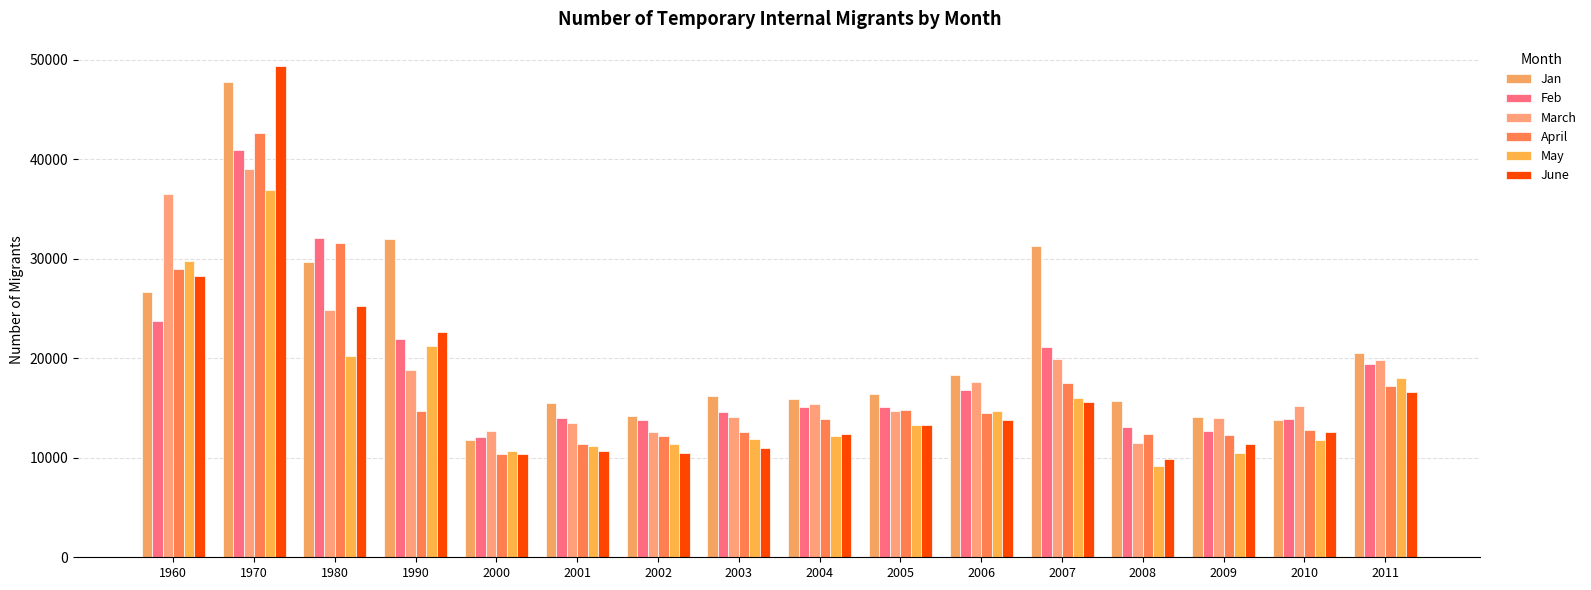

What is the average value of the Jan series?

21231